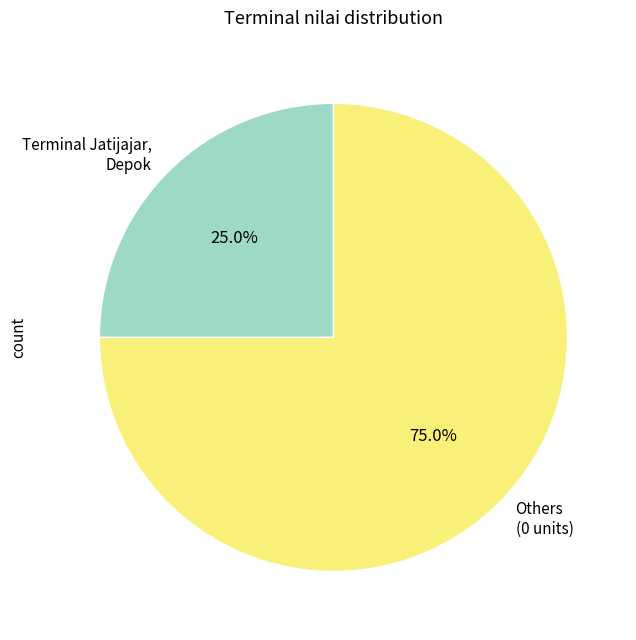

Which category has the biggest portion of the pie?

Others (0 units)